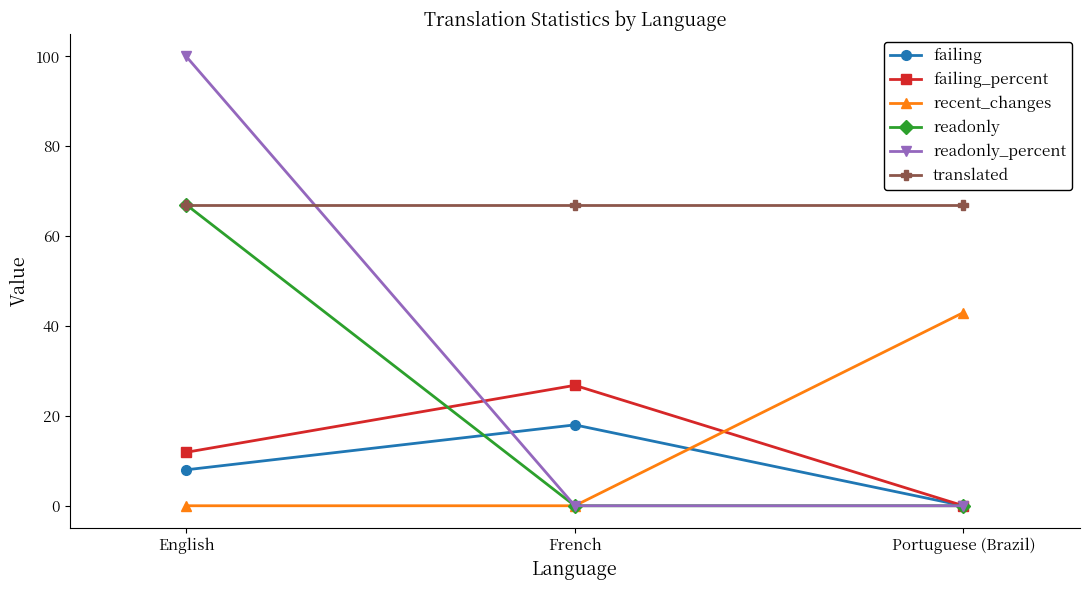

Which series has the widest spread of values?

readonly_percent